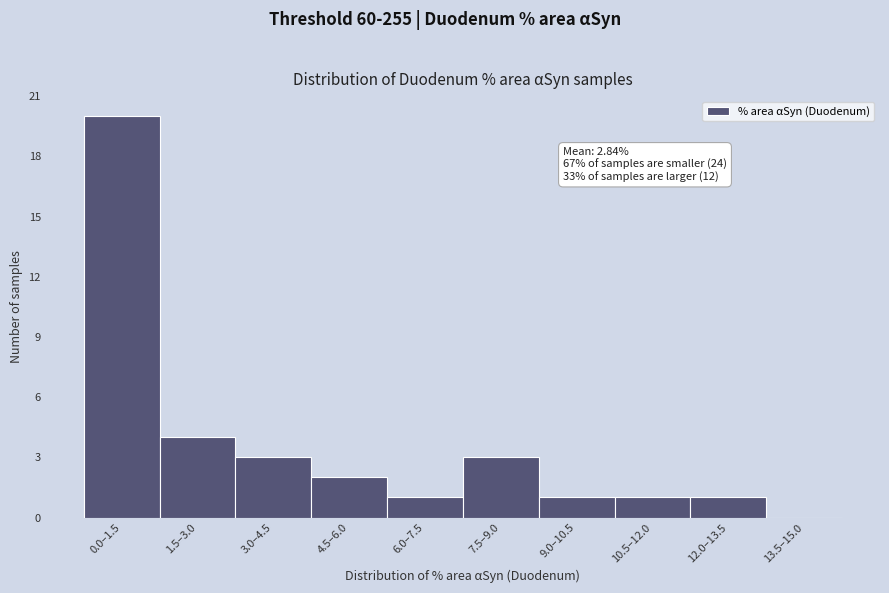

Reading left to right, what are all the values shown in this chart?

0.0–1.5=20	1.5–3.0=4	3.0–4.5=3	4.5–6.0=2	6.0–7.5=1	7.5–9.0=3	9.0–10.5=1	10.5–12.0=1	12.0–13.5=1	13.5–15.0=0